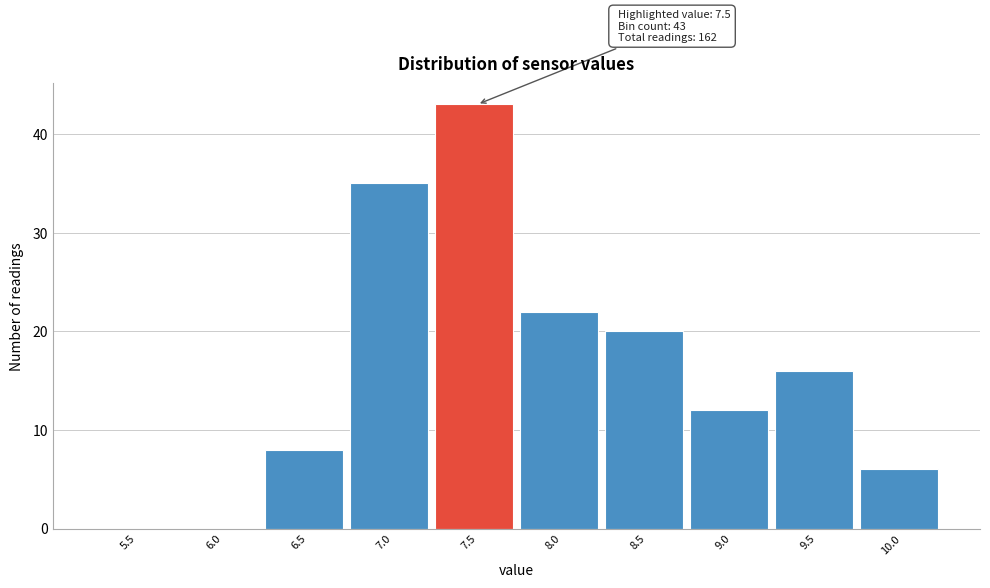

Reading right to left, transcribe all the data shown in this chart.

10.0=6	9.5=16	9.0=12	8.5=20	8.0=22	7.5=43	7.0=35	6.5=8	6.0=0	5.5=0